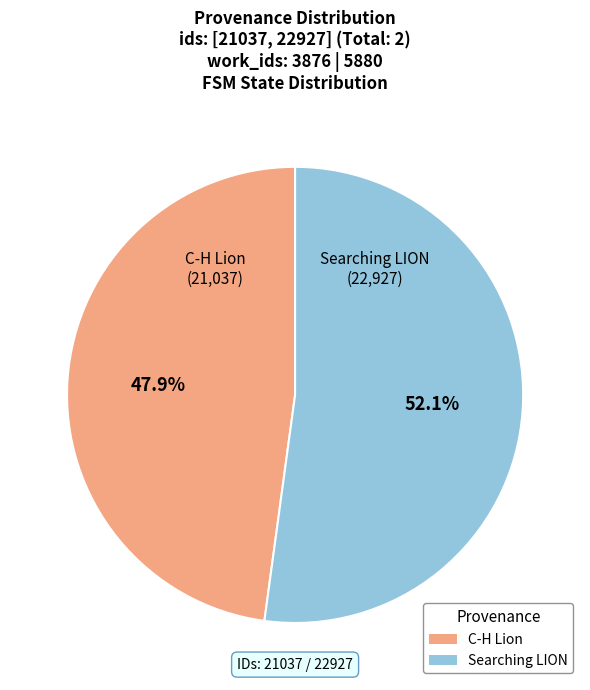

Count the number of slices in the pie.

2